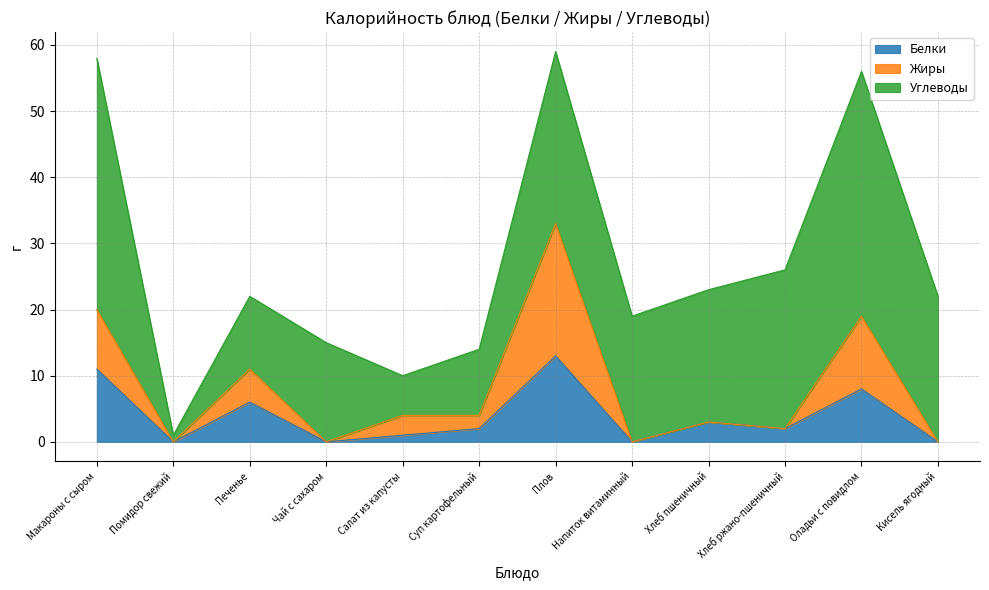

Where is Белки nearest to the value 6?

Печенье